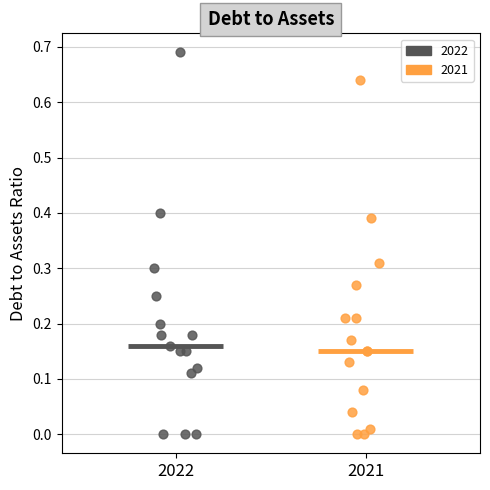

Which series reaches the maximum Y coordinate?

2022